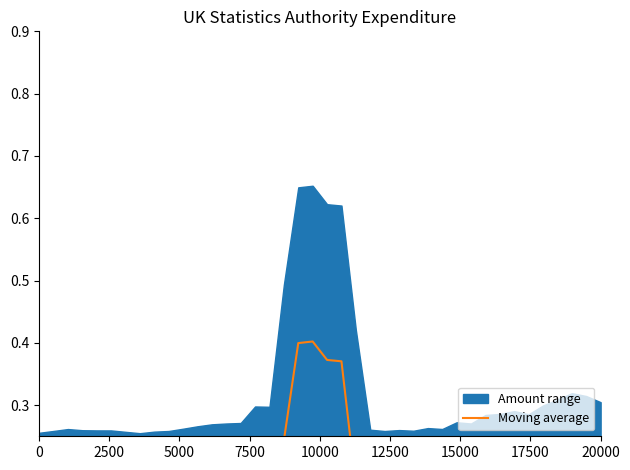

What is the label of the 9th point from the left?

20000